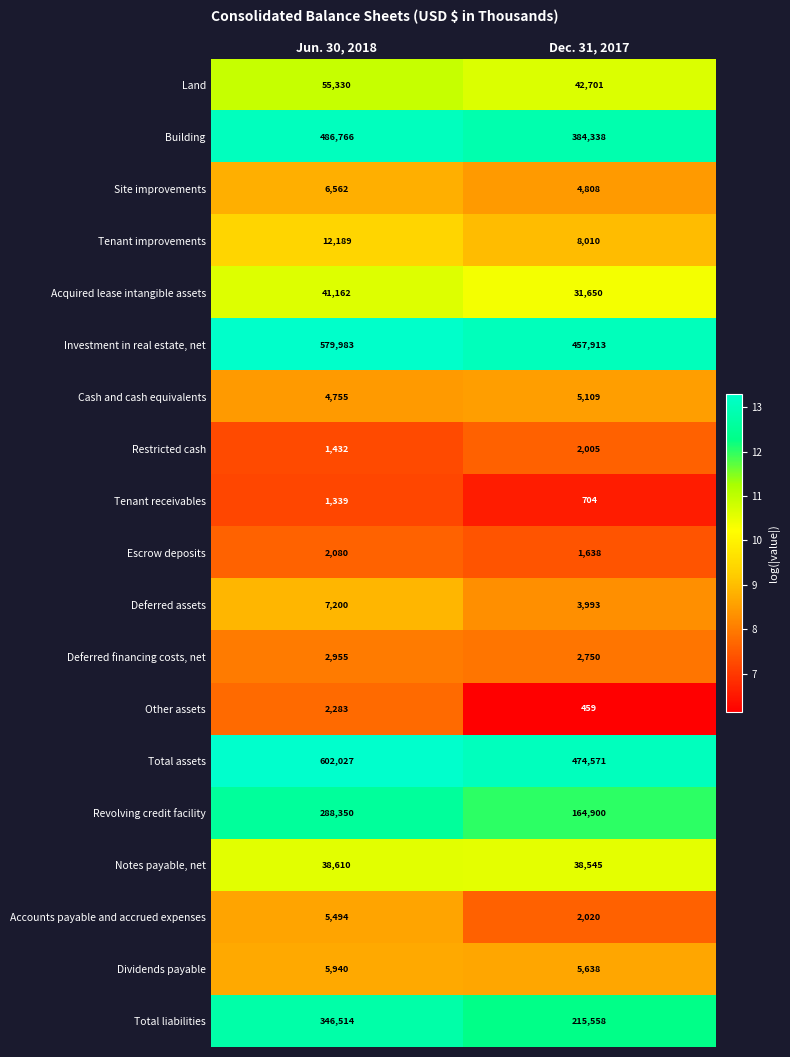

What is the difference between the highest and lowest values at Dec. 31, 2017?

474112